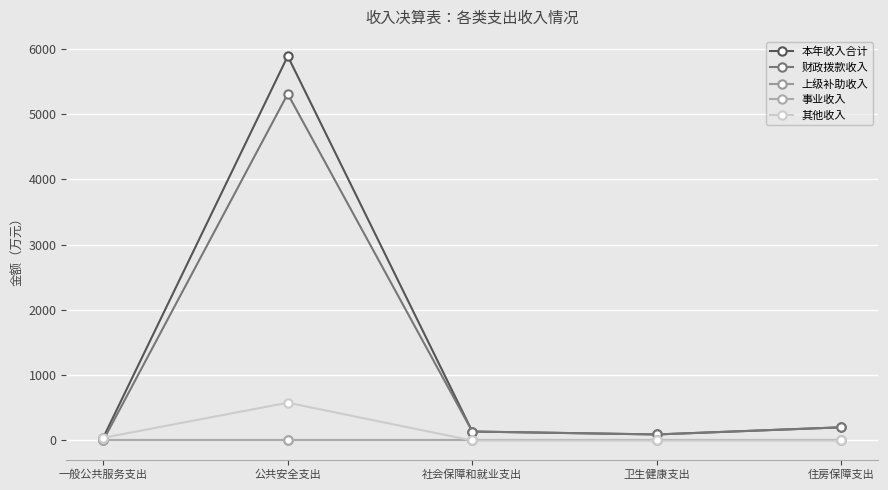

Which series has the largest total across all categories?

本年收入合计